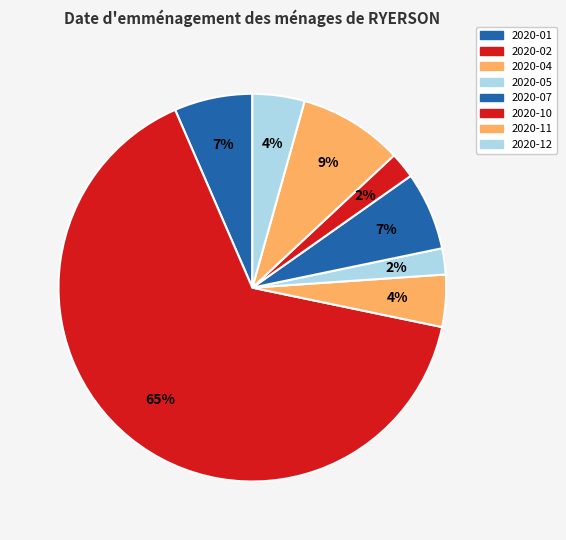

True or false: 2020-11 accounts for 9% of the total.

True